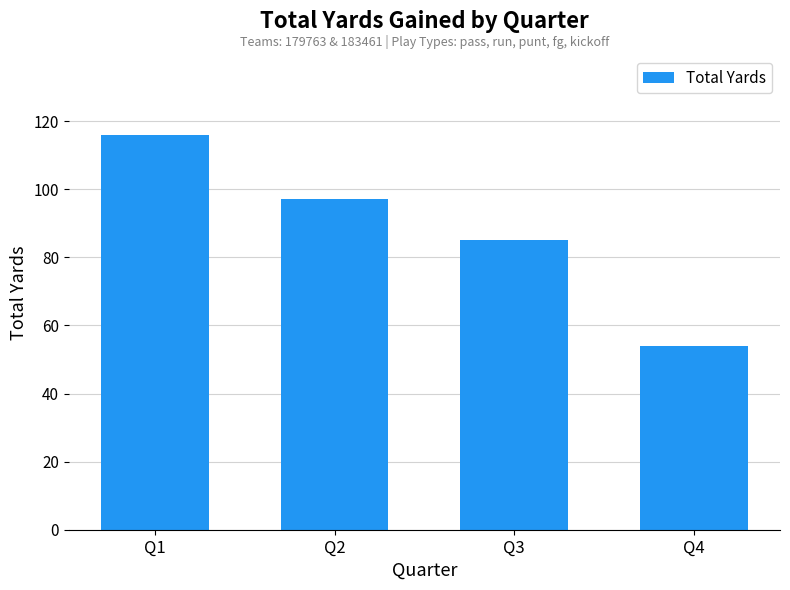

Which category has the lowest value across all series?

Q4